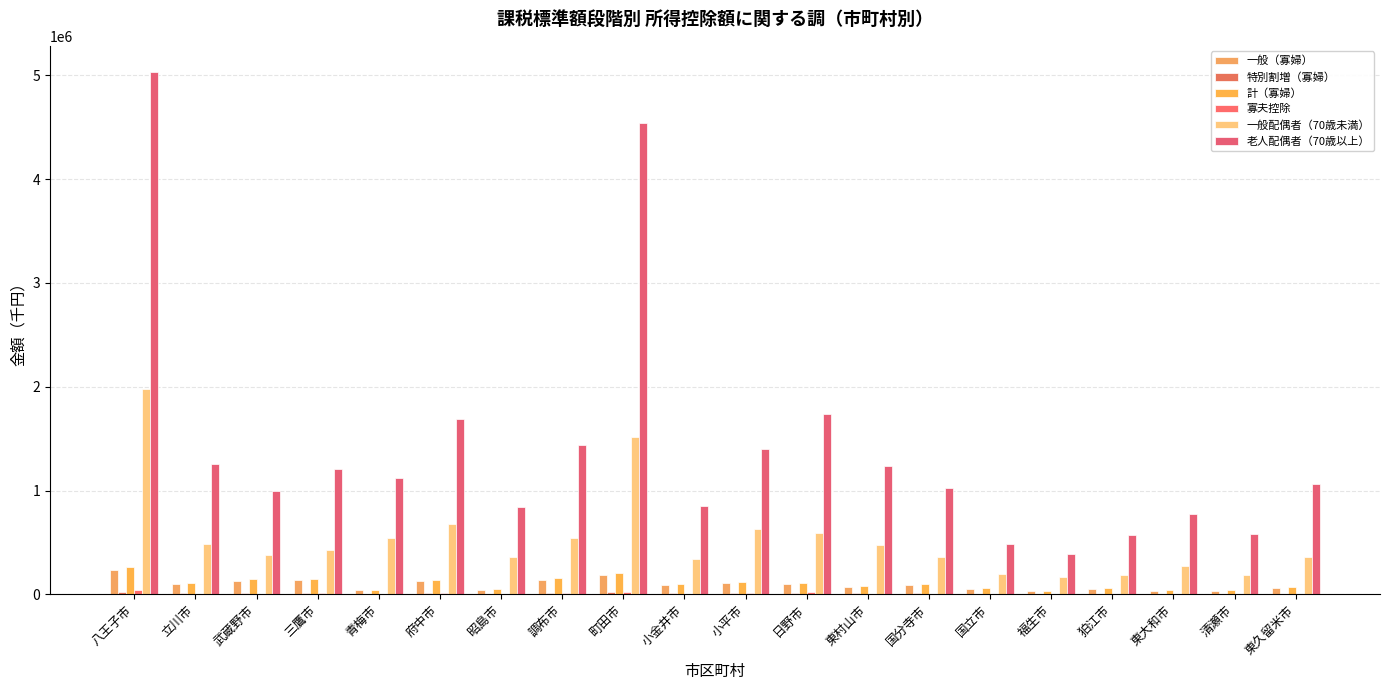

What is the maximum value for 一般配偶者（70歳未満）?

1976480